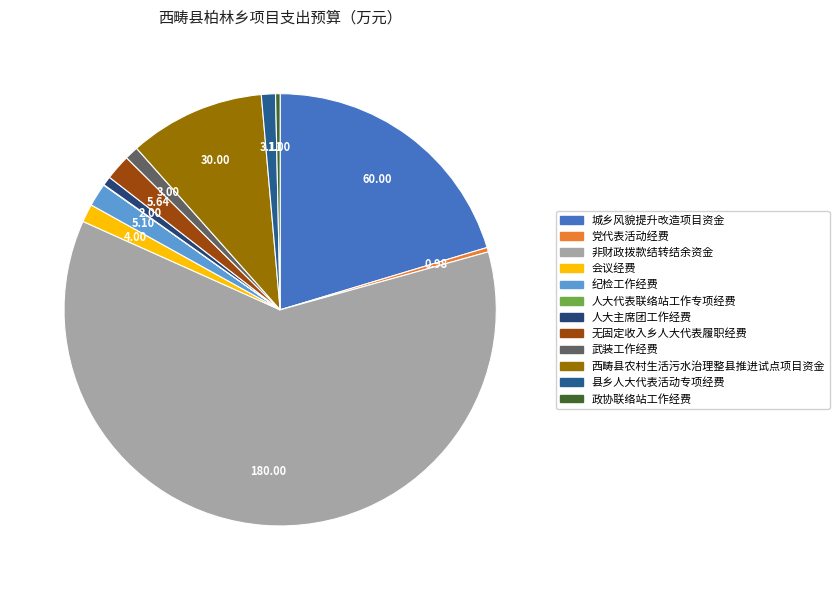

What percentage is NOT represented by 政协联络站工作经费?

99.7%